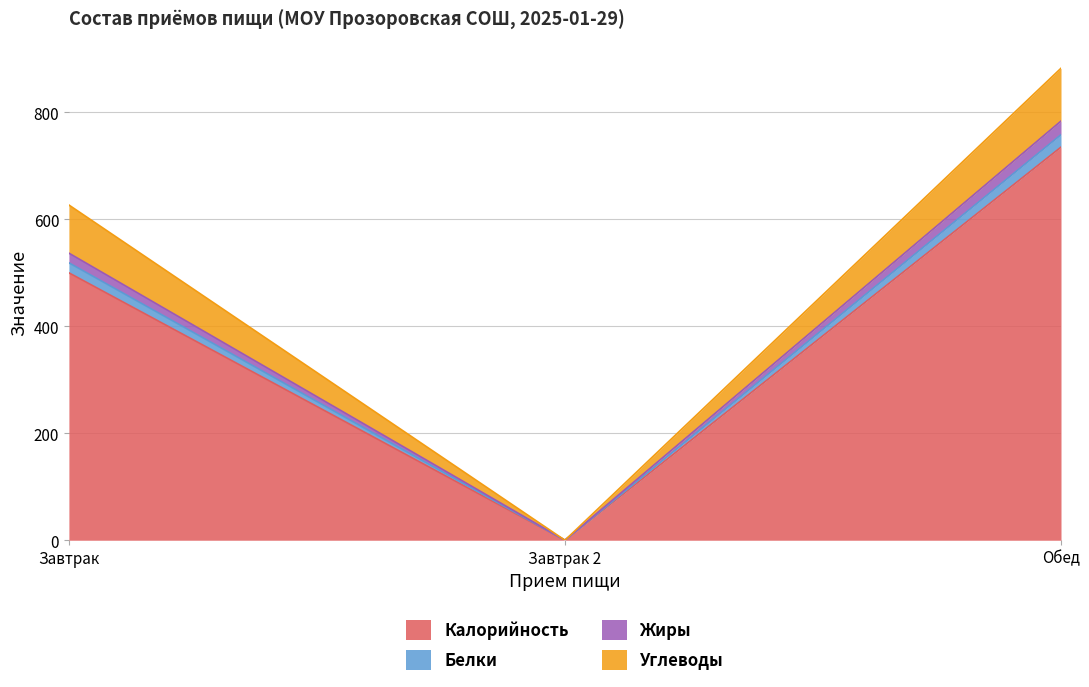

What is the maximum value for Калорийность?

735.0